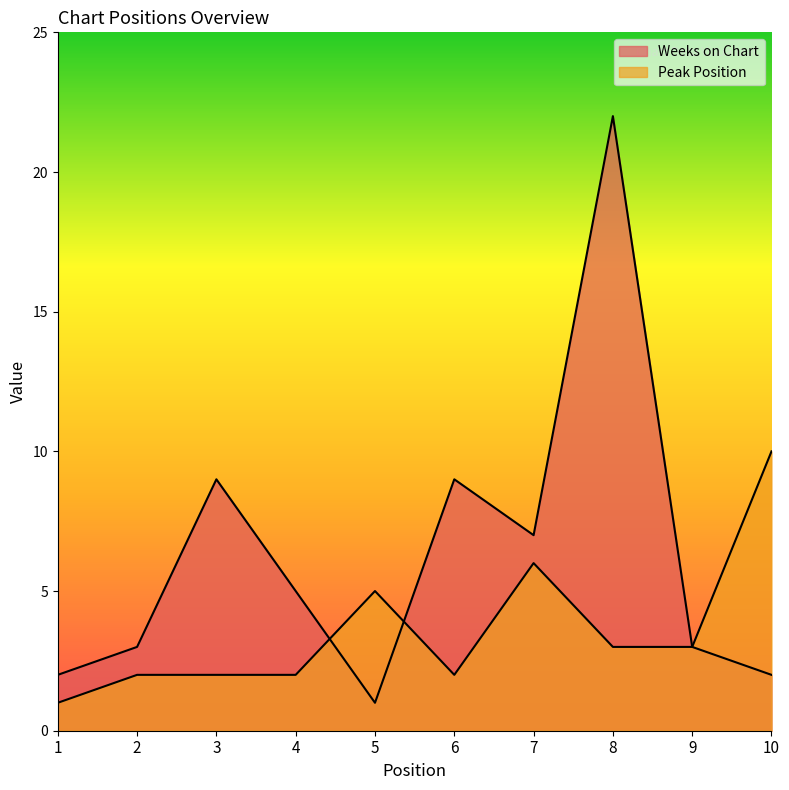

What value does the Peak Position series have at 7?

6